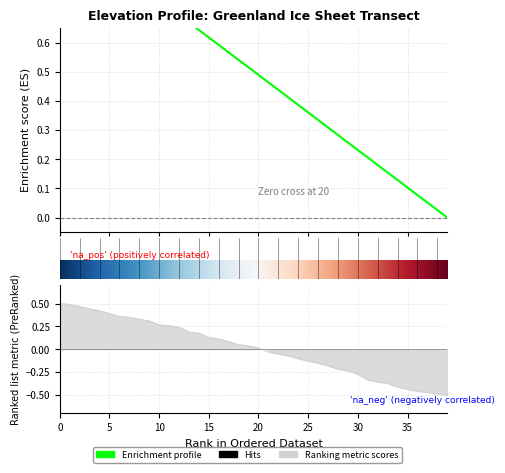

What is the sum of the surface values at 6 and 29?

0.1